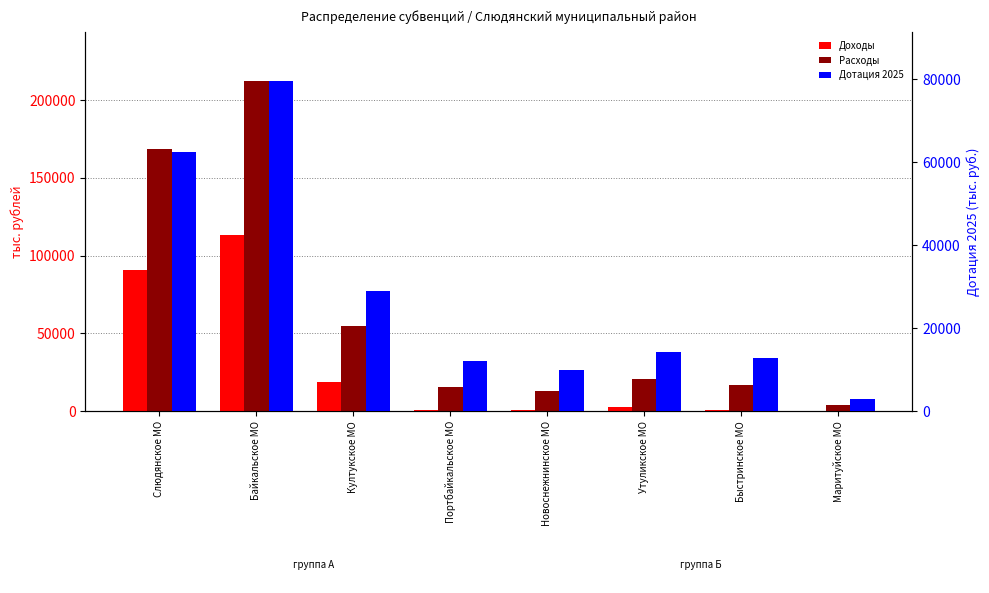

Which series has the largest total across all categories?

Расходы